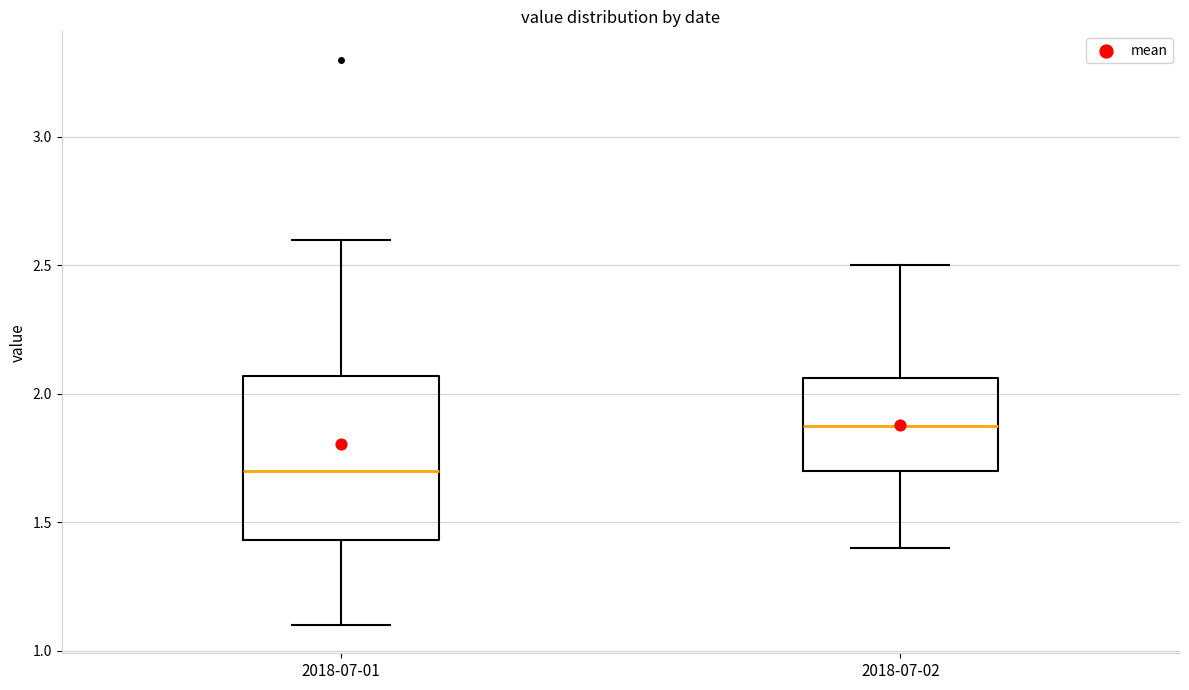

Which box is the tallest, from its lower edge to its upper edge?

2018-07-01